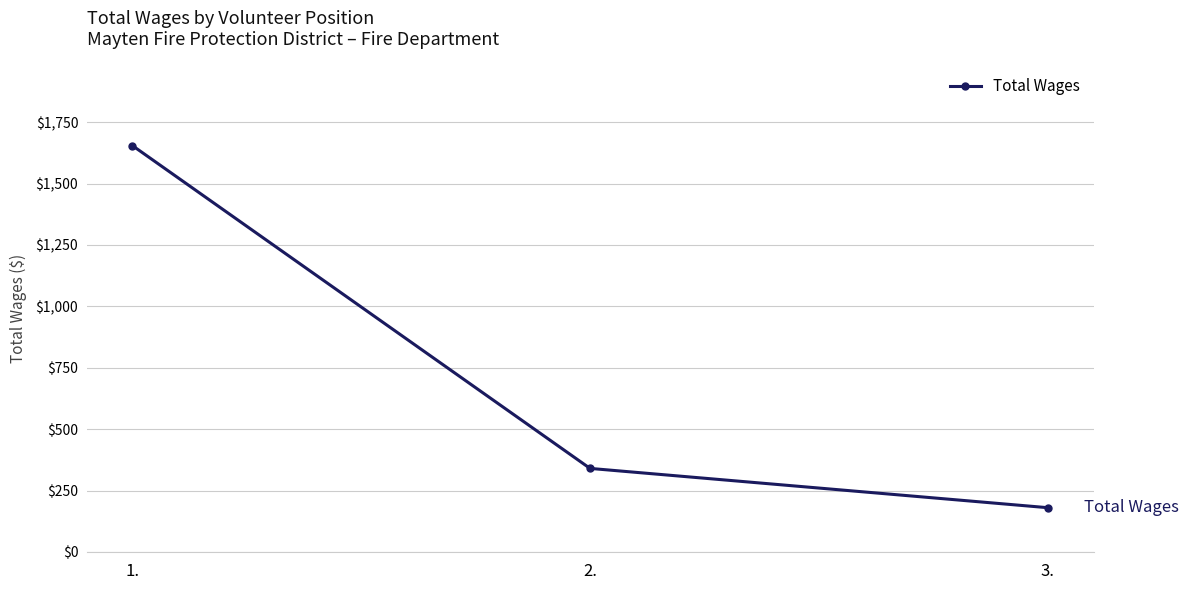

The chart shows a value of 1655 at 1.. True or false?

True